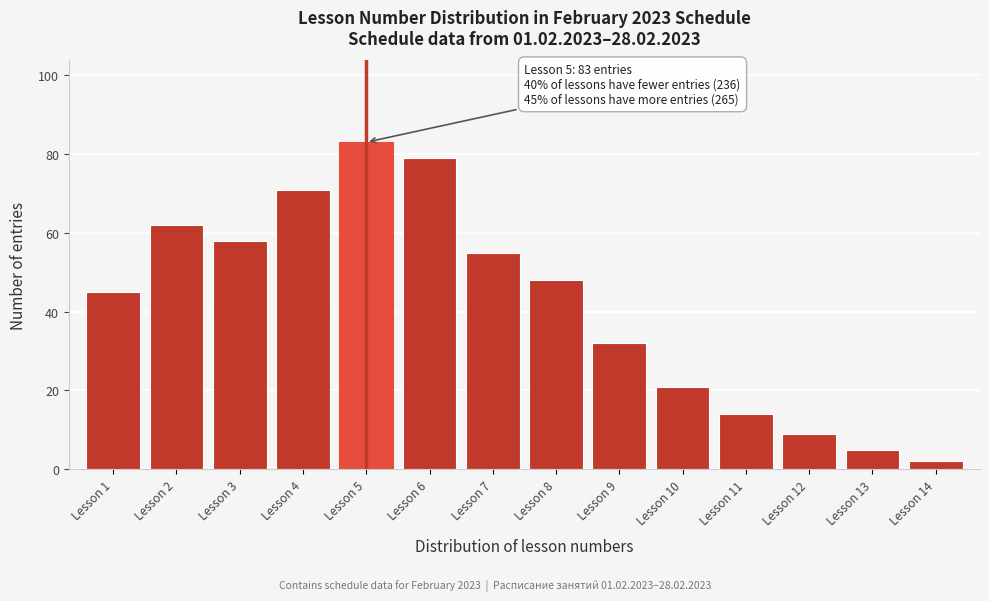

Reading right to left, list all the values displayed in this chart.

Lesson 14=2	Lesson 13=5	Lesson 12=9	Lesson 11=14	Lesson 10=21	Lesson 9=32	Lesson 8=48	Lesson 7=55	Lesson 6=79	Lesson 5=83	Lesson 4=71	Lesson 3=58	Lesson 2=62	Lesson 1=45